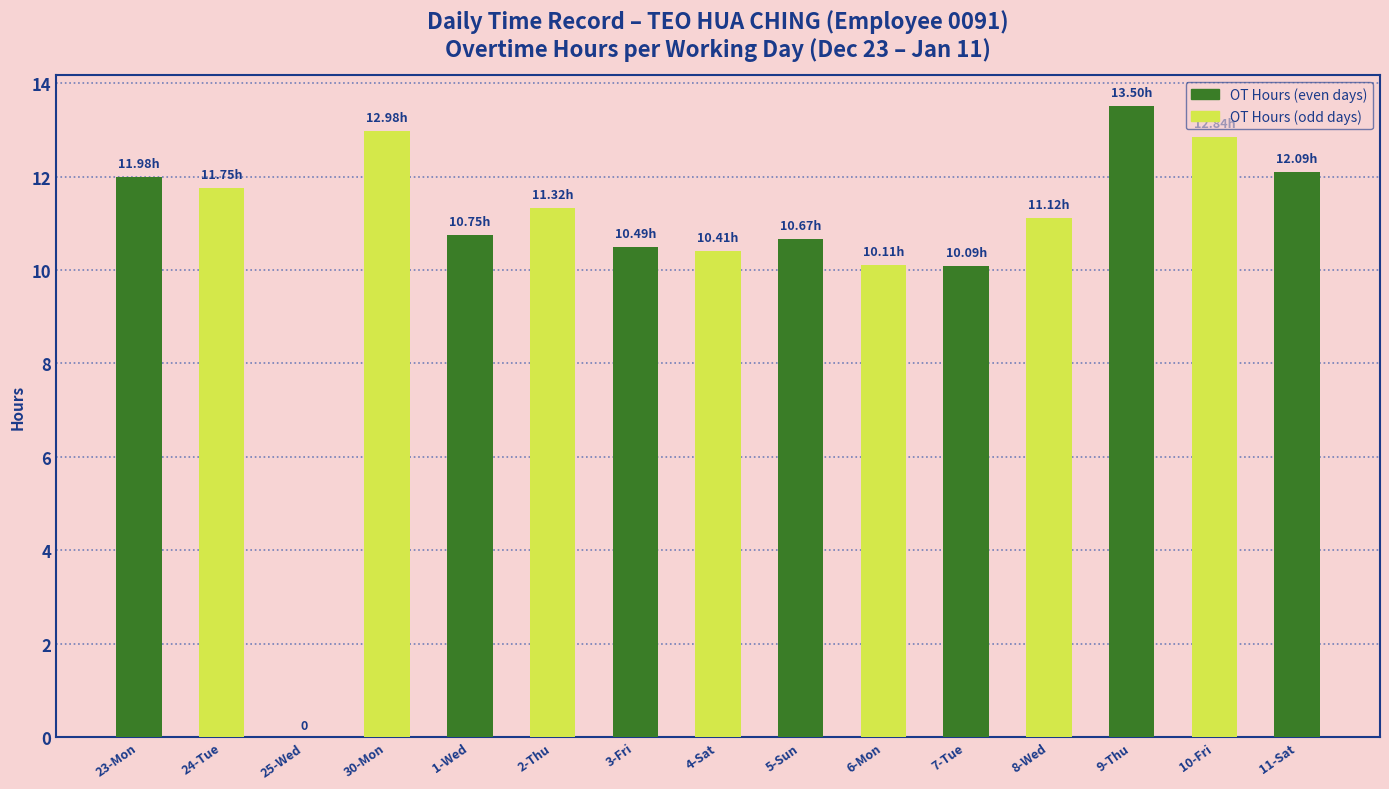

What is the sum of the values at 25-Wed and 3-Fri?

10.5